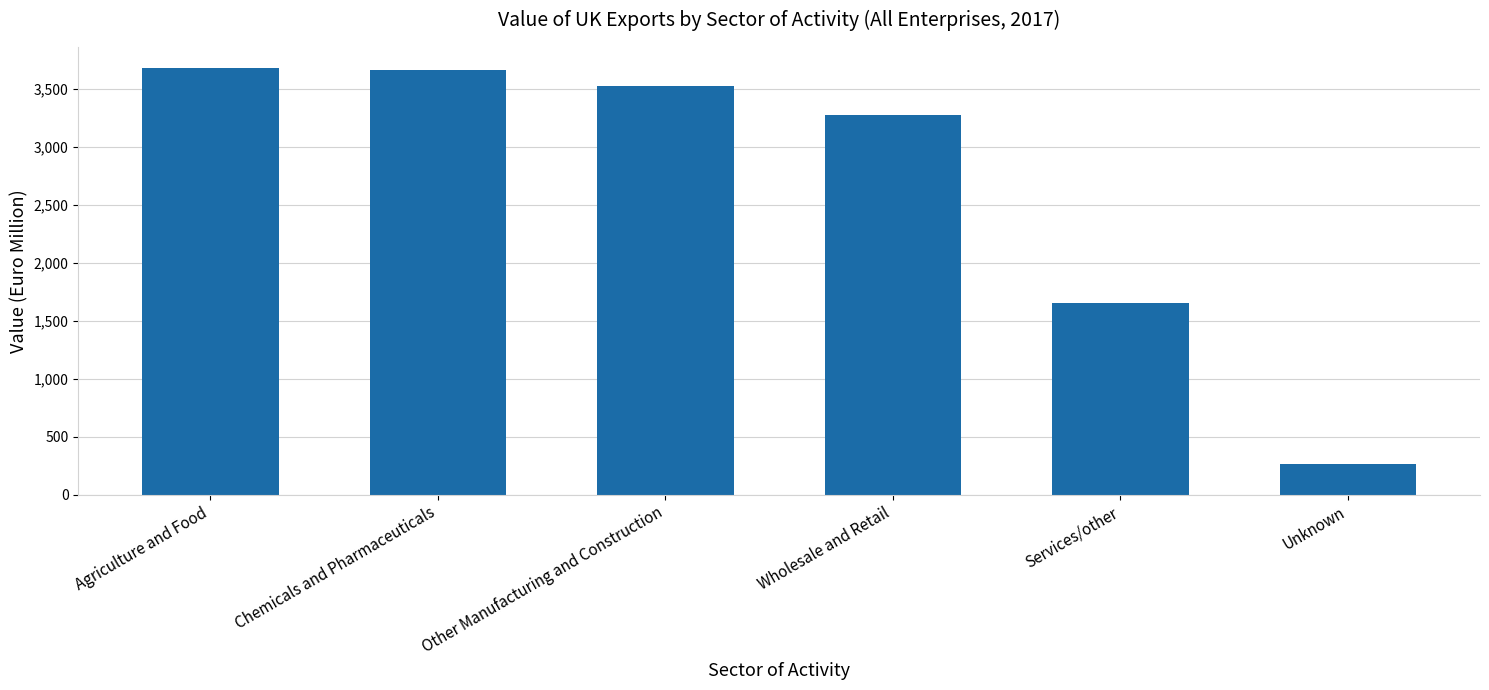

Is it true that the value at Other Manufacturing and Construction is 2286?

False